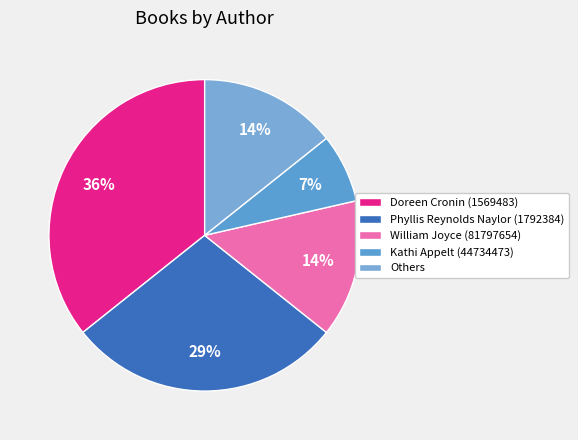

Which slice is the smallest?

Kathi Appelt (44734473)